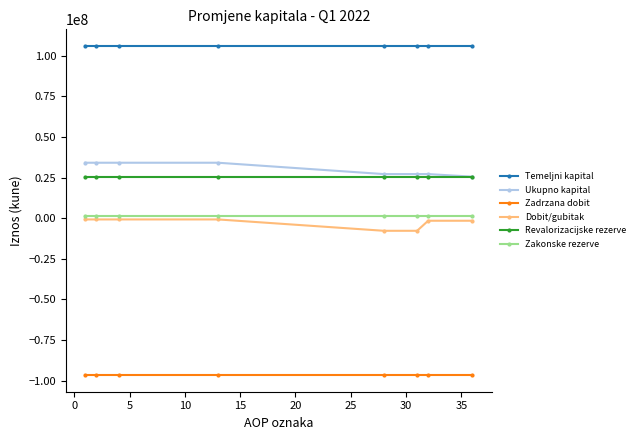

What is the value of the Zadrzana dobit point at the 6th from the left?

-96728770